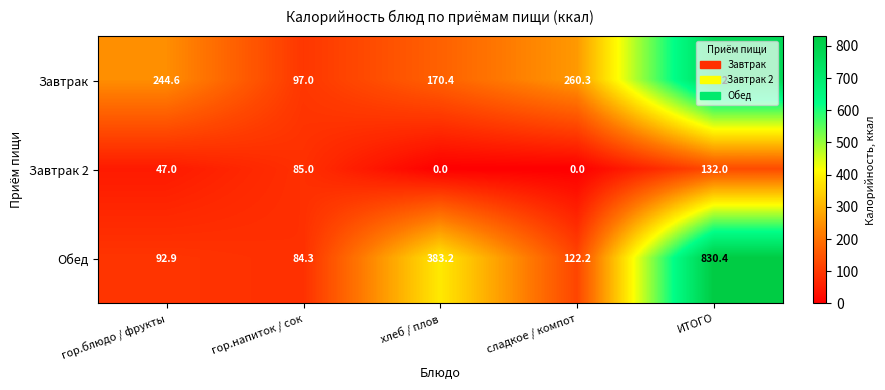

True or false: Обед has a value of 84.3 at гор.напиток / сок.

True